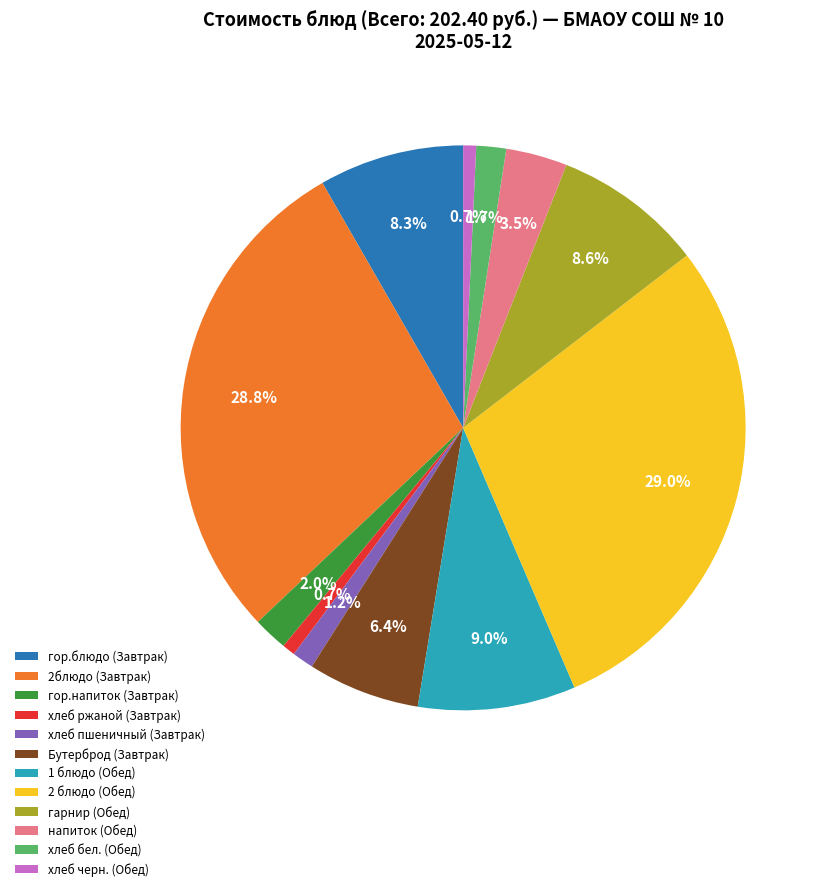

To the nearest percent, what is the difference between the 2блюдо (Завтрак) and напиток (Обед) slice percentages?

25%